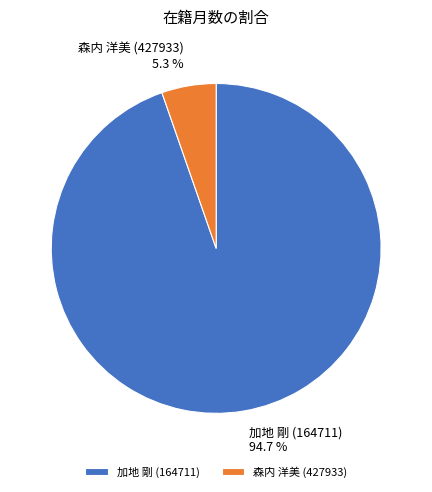

To the nearest percent, what percentage of the pie is 森内 洋美 (427933)?

5%